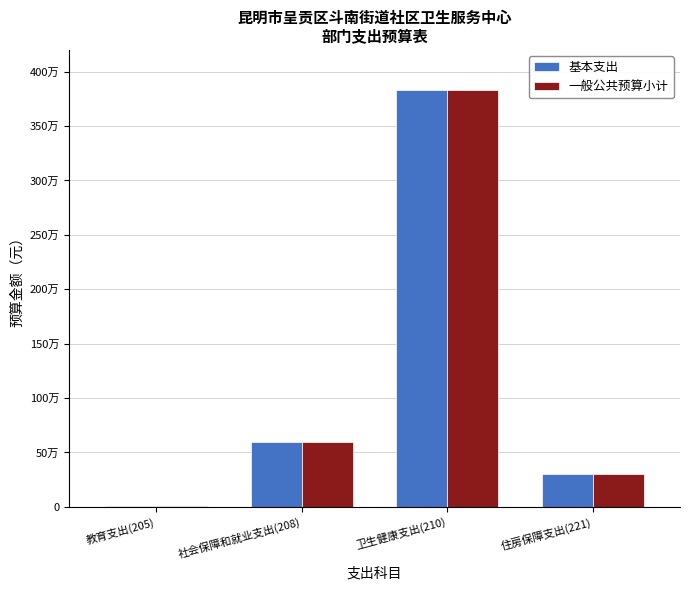

Are the bars horizontal?

No